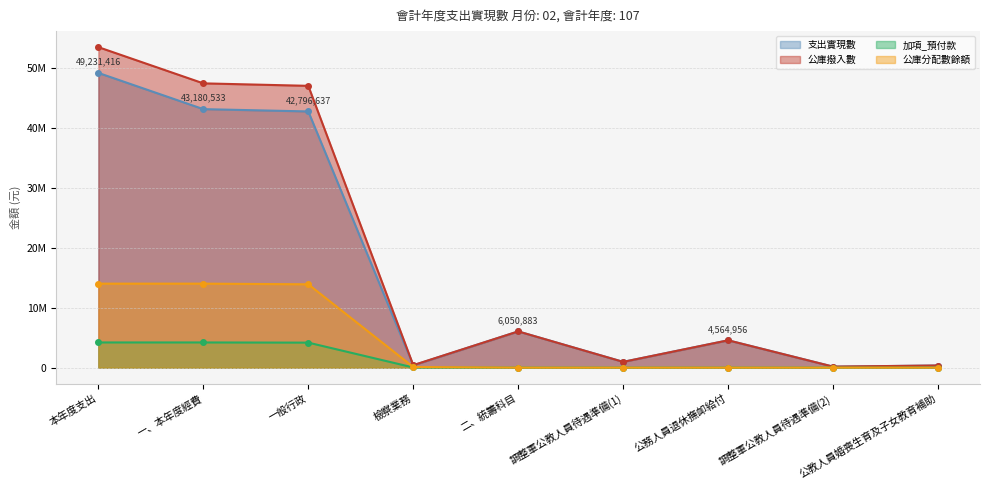

Which series has the largest total across all categories?

公庫撥入數